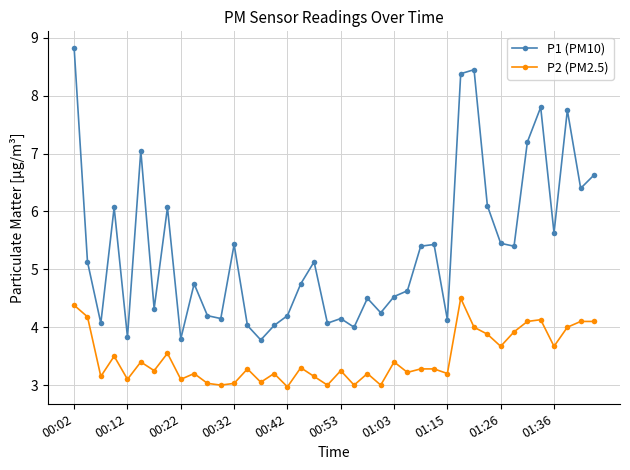

What is the greatest value displayed?

8.8